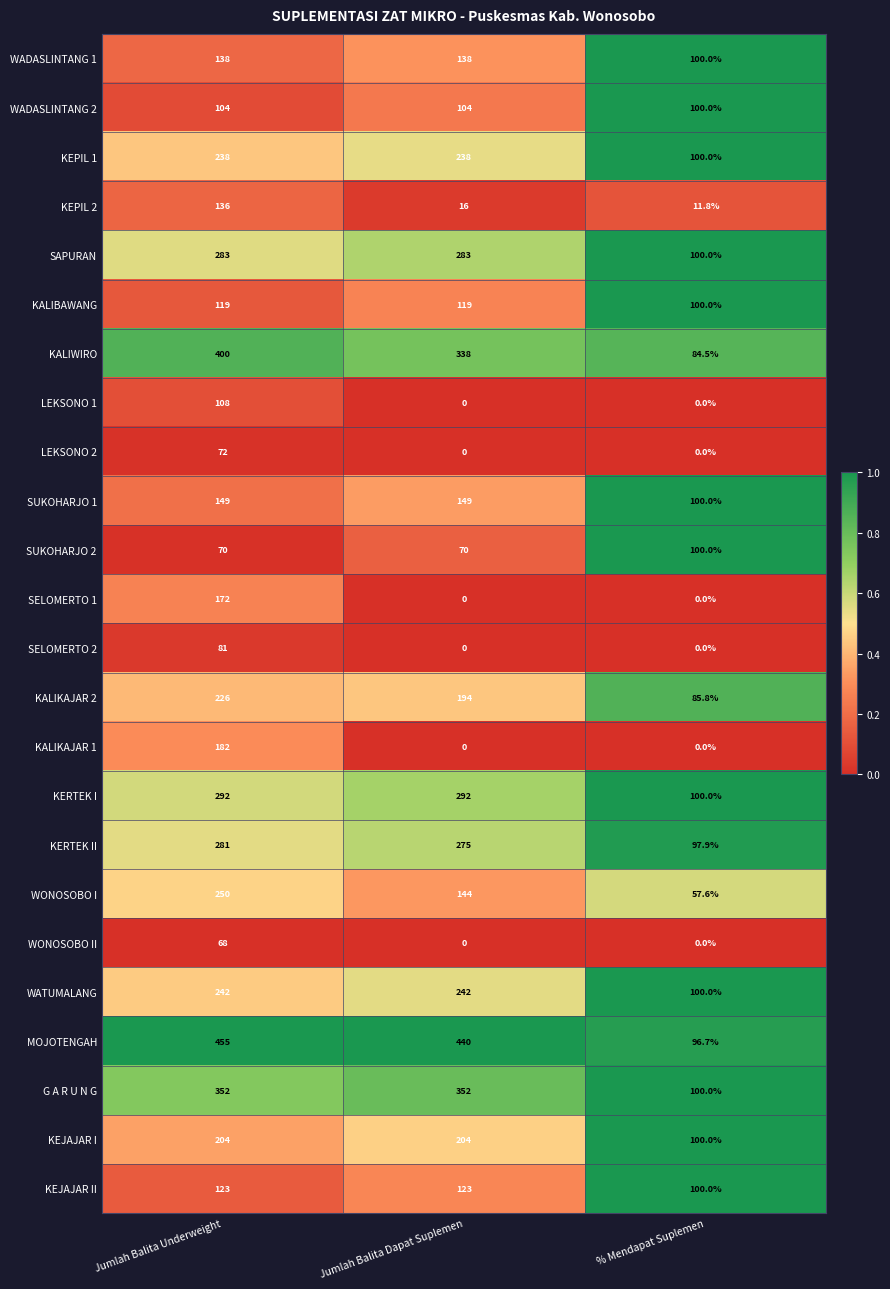

What is the difference between the maximum and minimum values in the SELOMERTO 2 series?

81.0